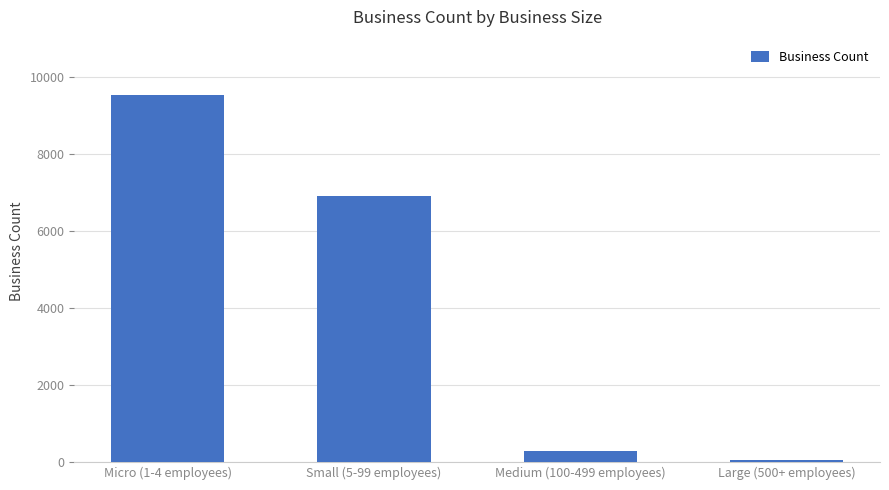

What is the label of the 3rd bar from the right?

Small (5-99 employees)